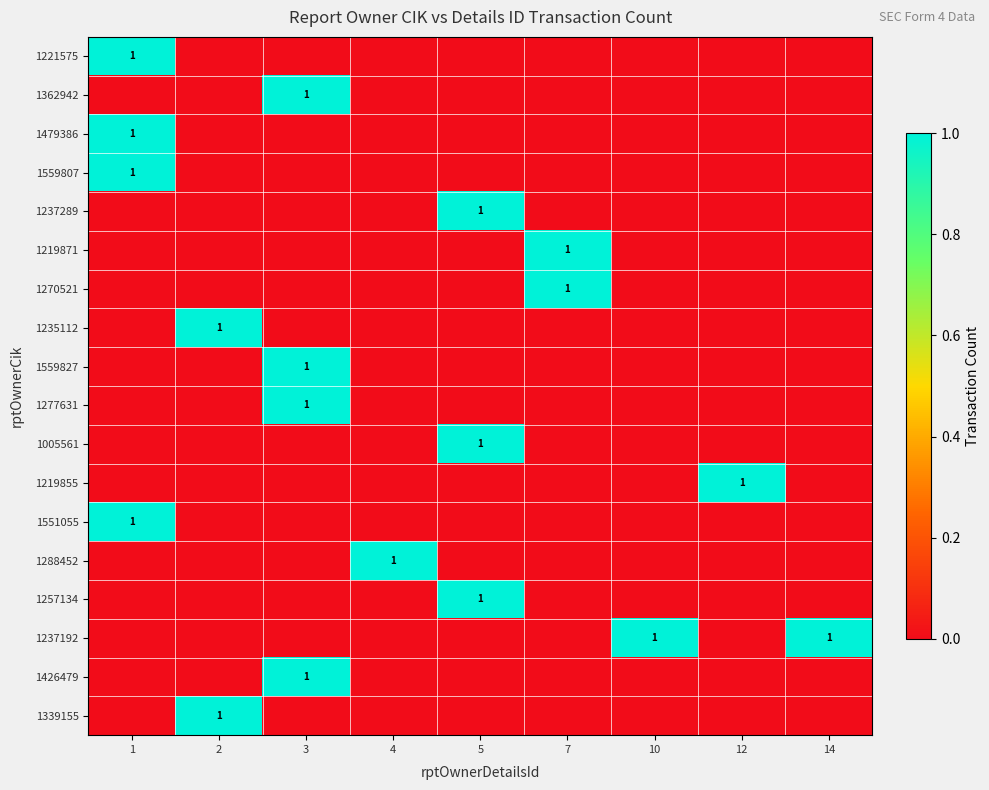

At which category is the sum across all series the highest?

1